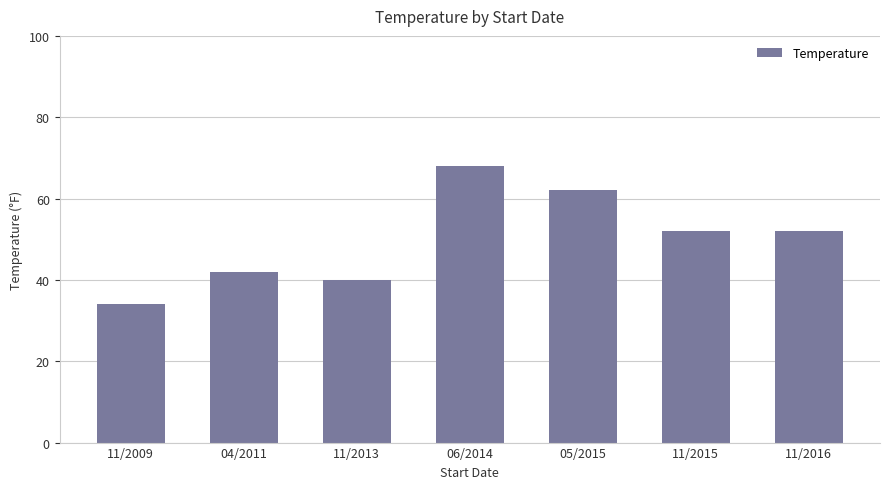

How many values are below 52?

3